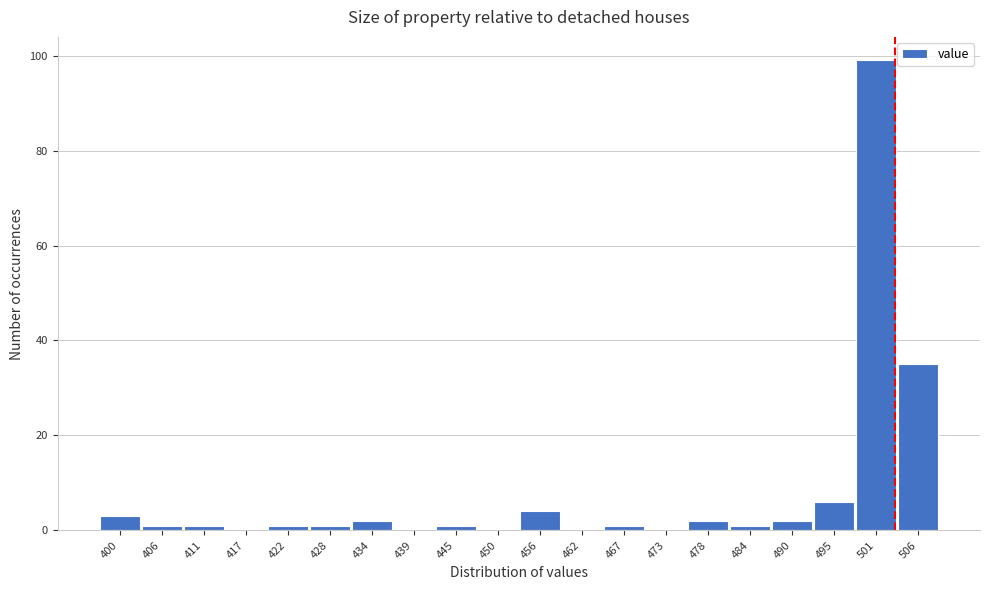

Reading right to left, list all the values displayed in this chart.

506=35	501=99	495=6	490=2	484=1	478=2	473=0	467=1	462=0	456=4	450=0	445=1	439=0	434=2	428=1	422=1	417=0	411=1	406=1	400=3